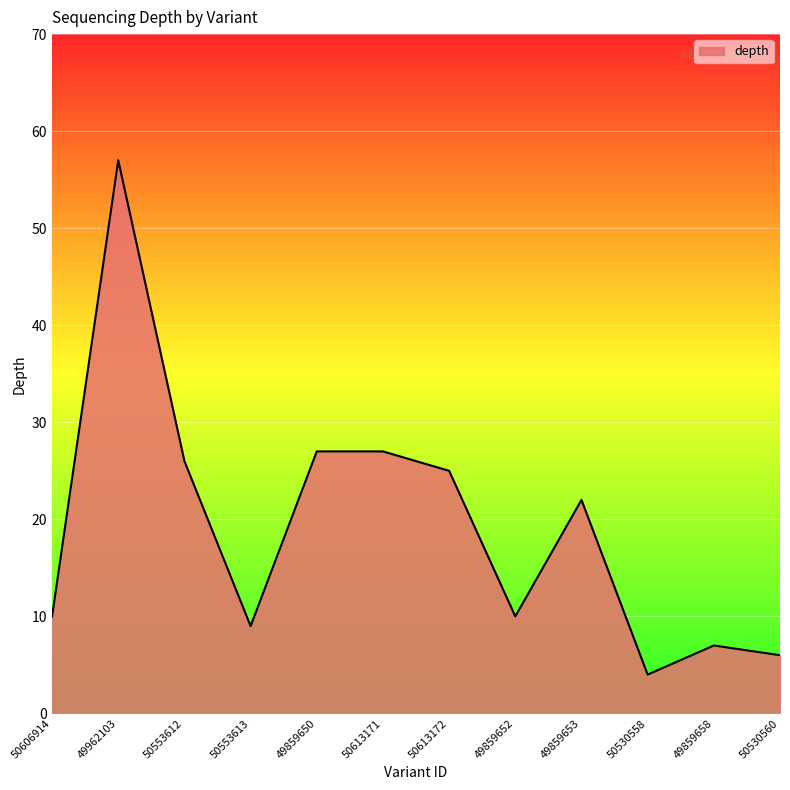

What is the sum of all values?

230